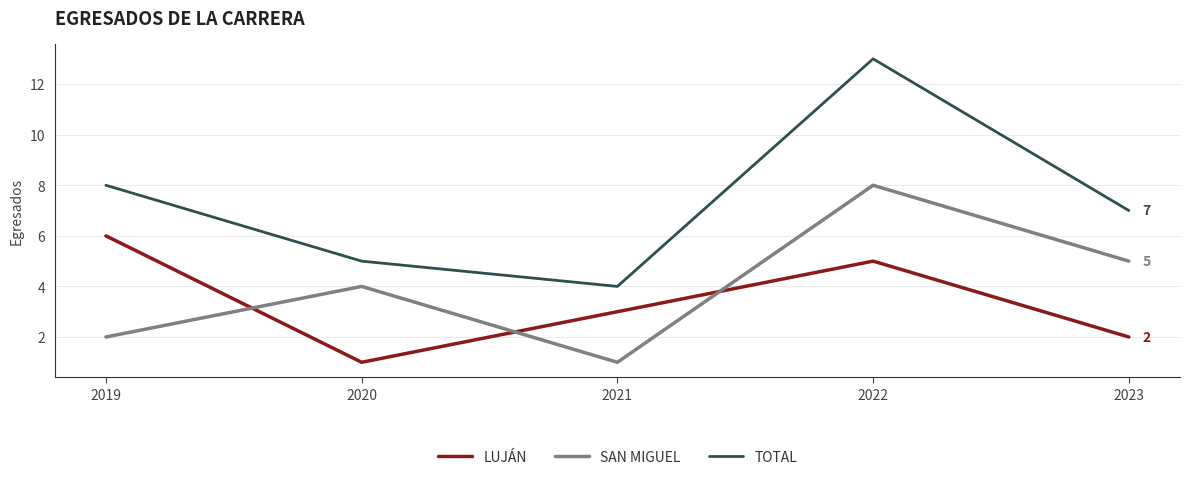

What is the approximate value of LUJÁN at 2021?

3